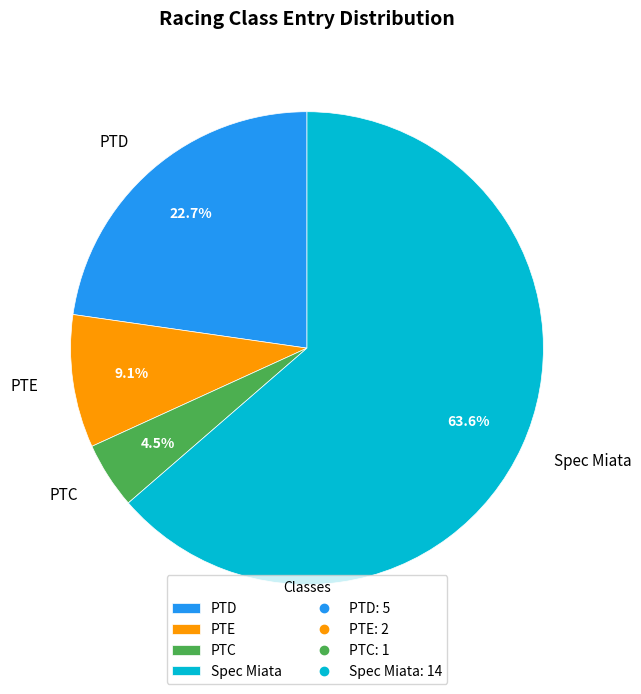

True or false: PTE accounts for 9% of the total.

True